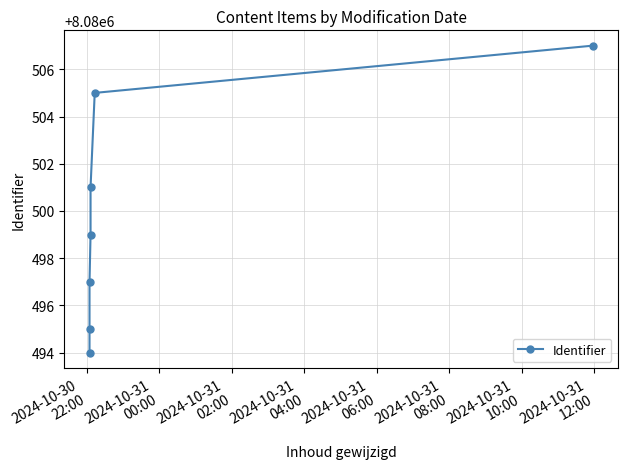

What is the label of the 7th point from the right?

2024-10-30
22:00